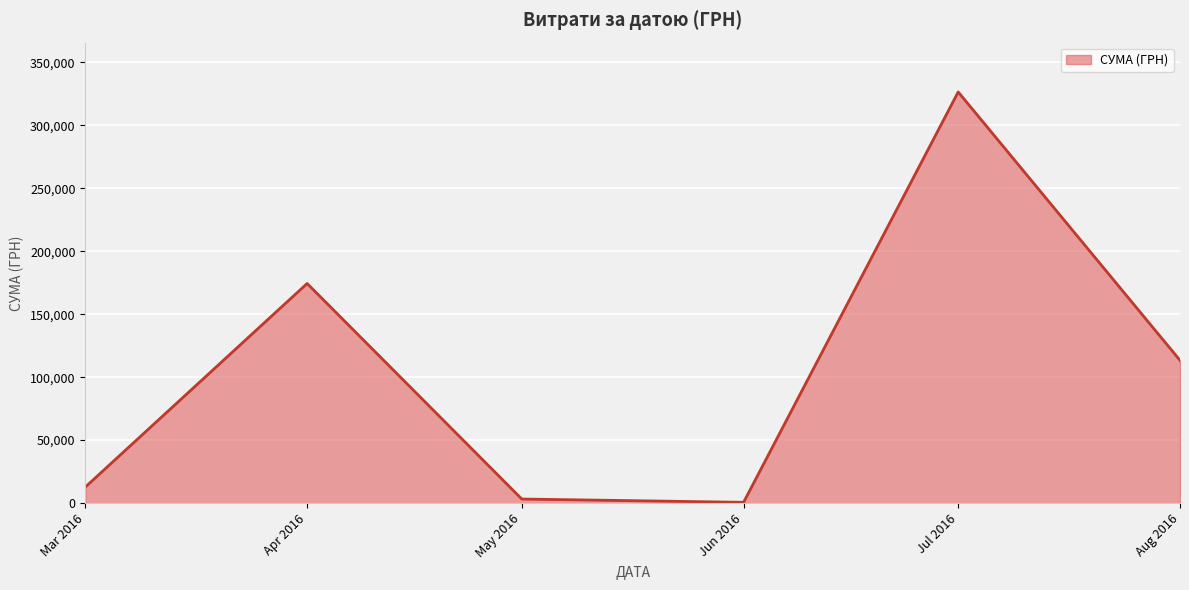

How many interior local valleys (lower than both neighbors) does the data have?

1